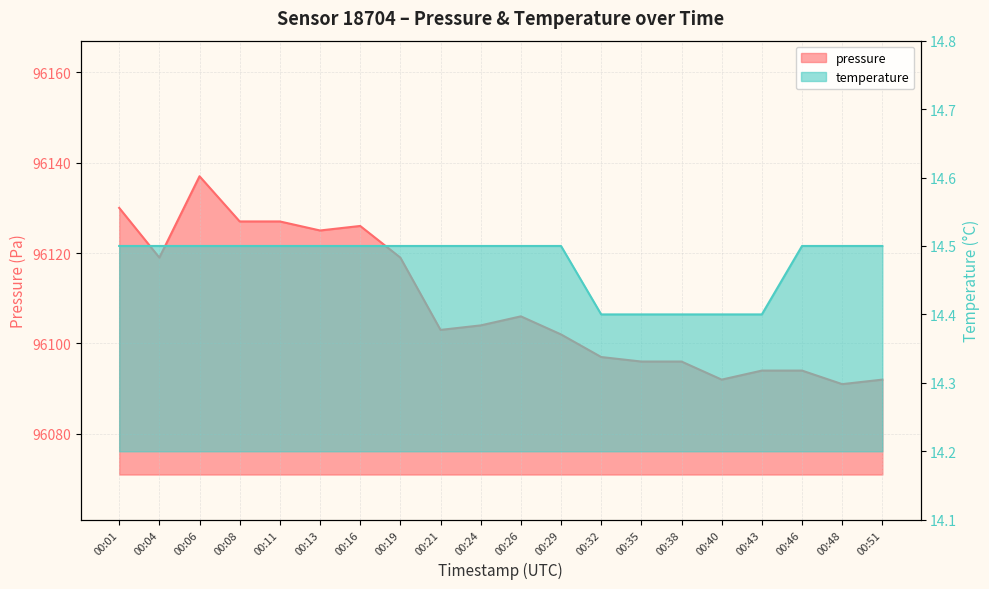

What is the difference between the maximum and minimum values in the temperature series?

0.1